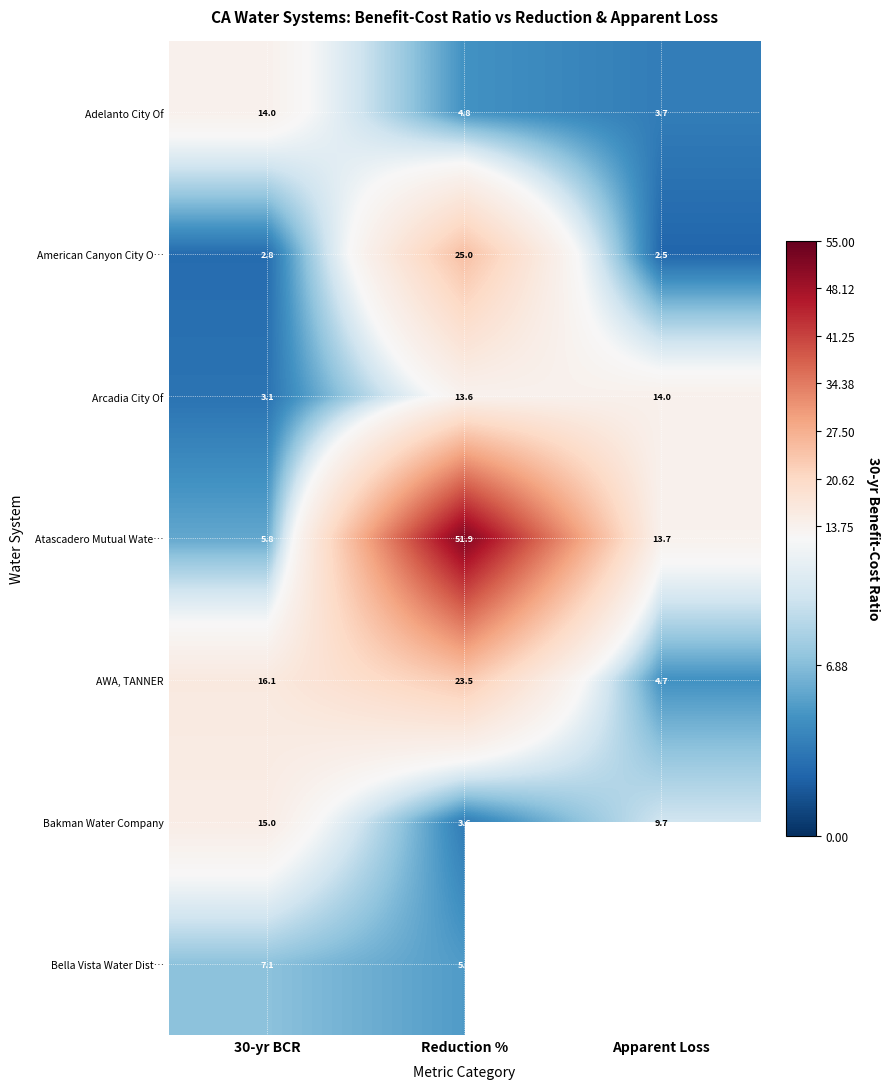

What is the spread (max minus min) of values at Apparent Loss?

11.5